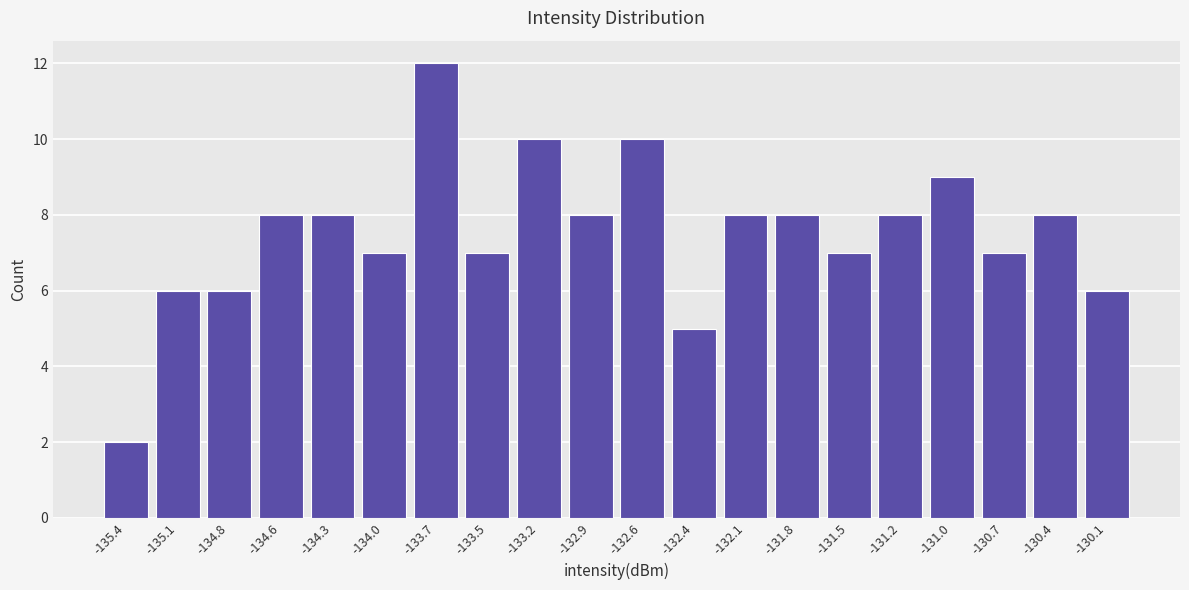

Reading right to left, list all the values displayed in this chart.

-130.1=6	-130.4=8	-130.7=7	-131.0=9	-131.2=8	-131.5=7	-131.8=8	-132.1=8	-132.4=5	-132.6=10	-132.9=8	-133.2=10	-133.5=7	-133.7=12	-134.0=7	-134.3=8	-134.6=8	-134.8=6	-135.1=6	-135.4=2